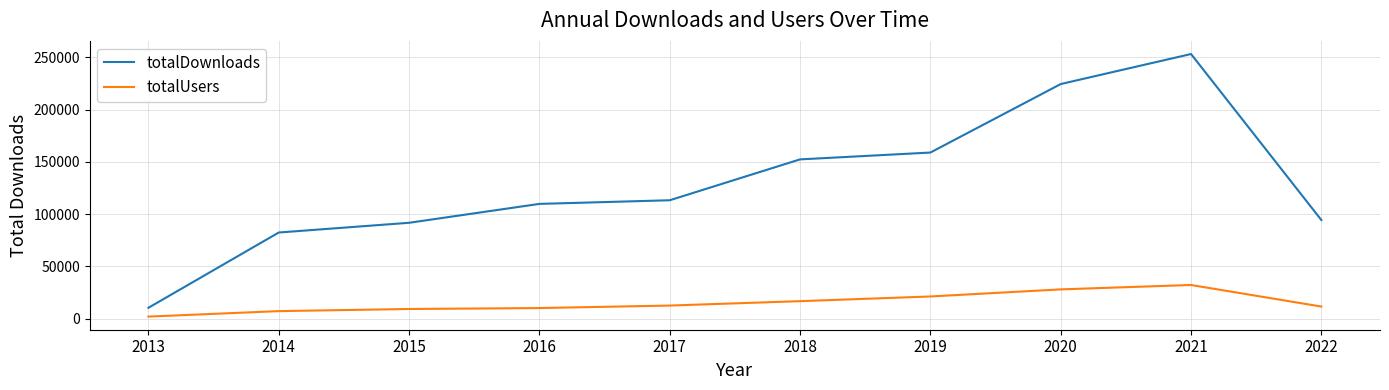

Is it true that totalDownloads equals 218174 at 2018?

False